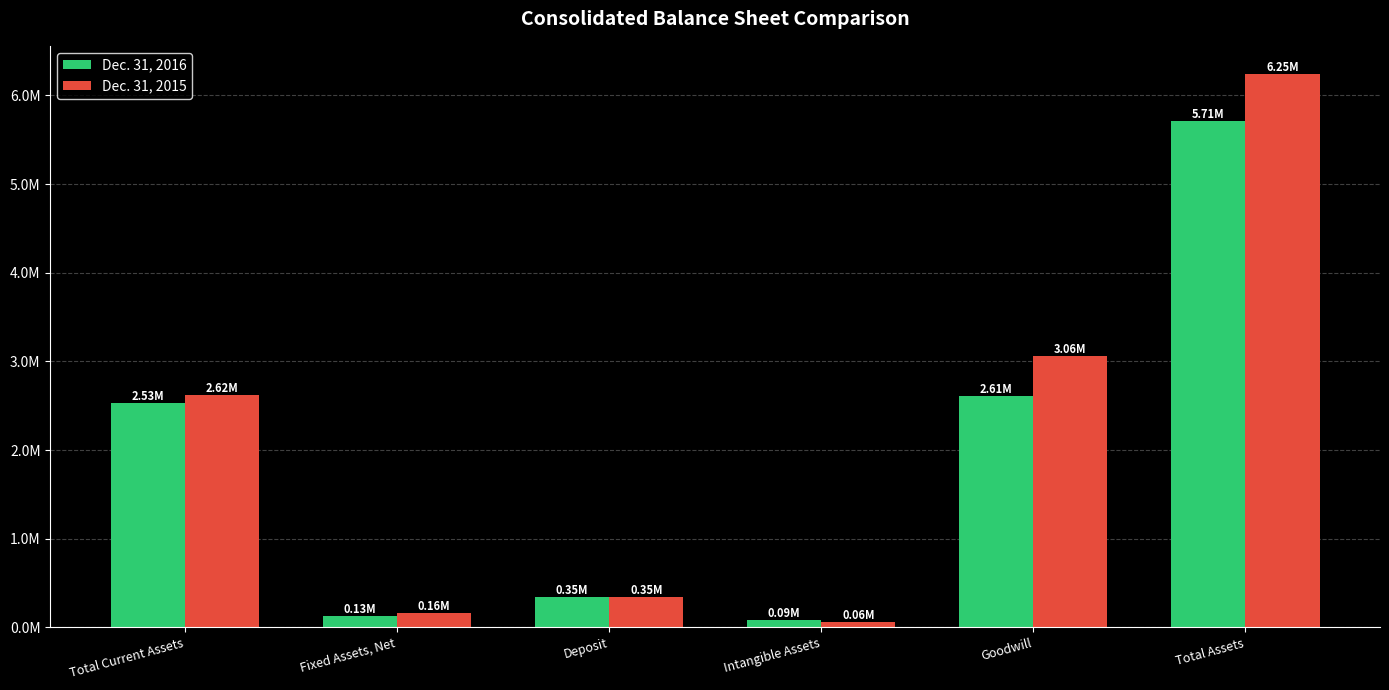

Does the chart contain any negative values?

No